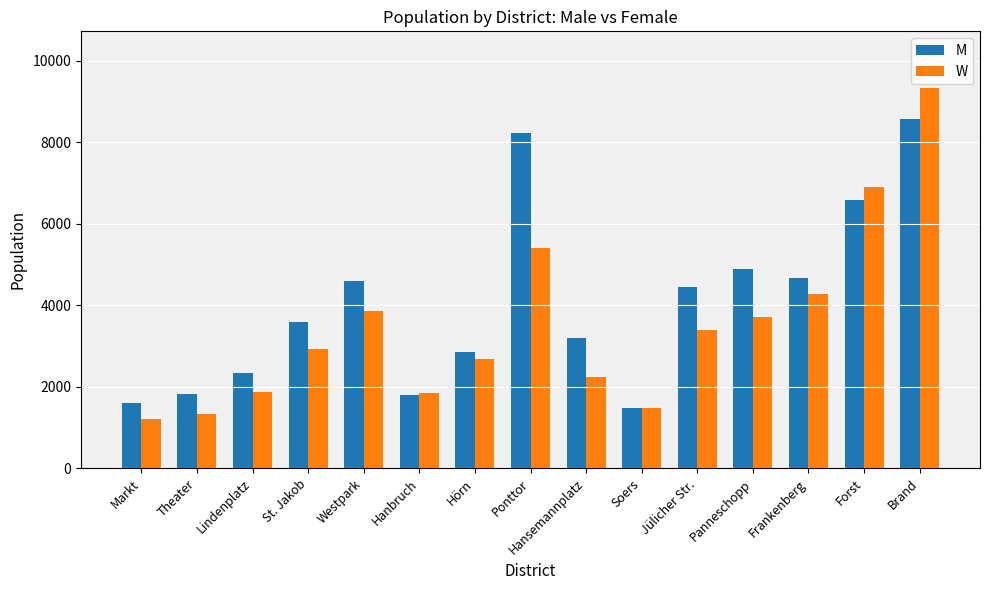

How many groups of bars are there?

15